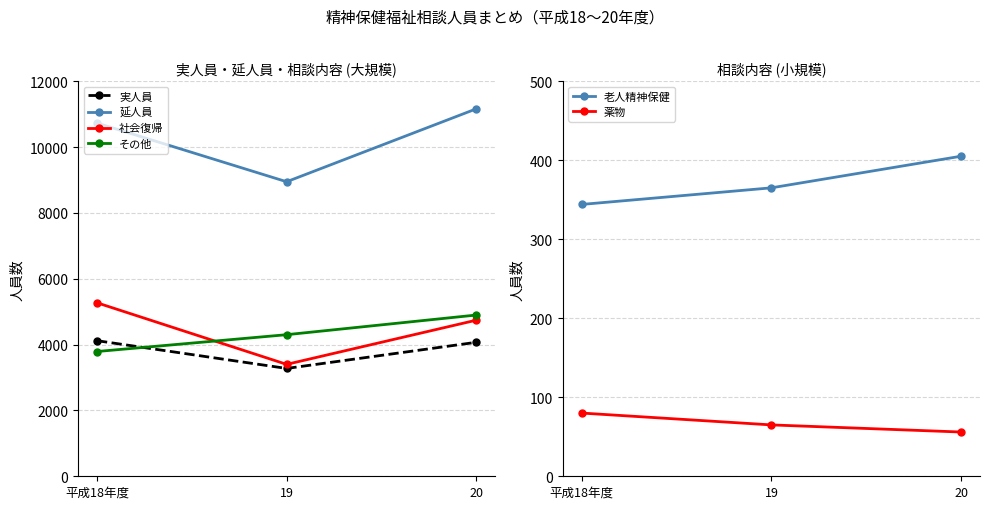

What is the greatest value displayed?

11159